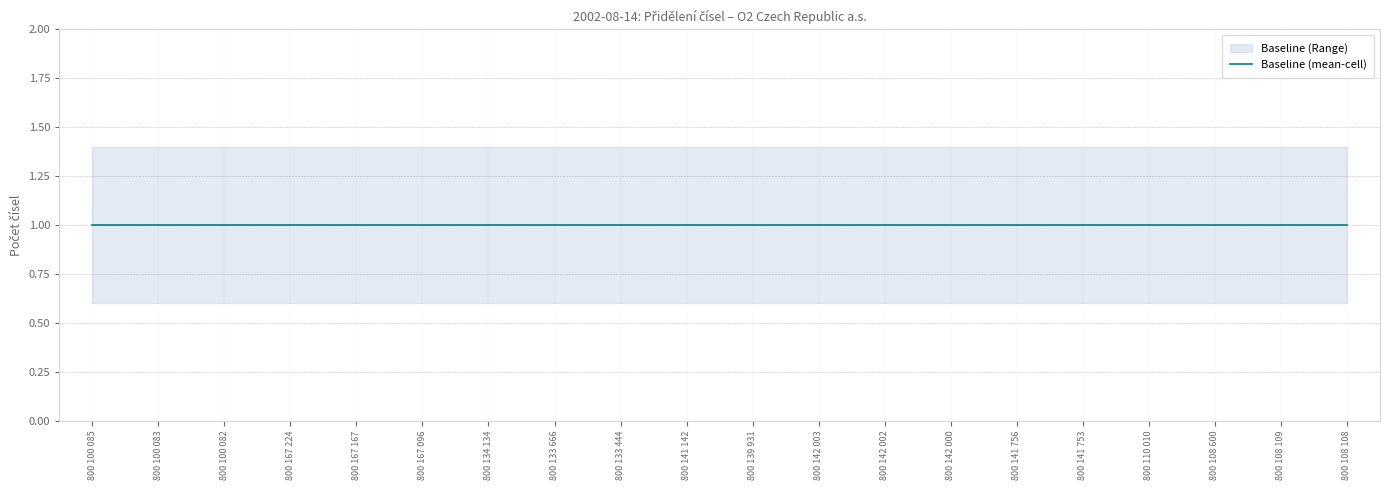

What is the maximum value for Počet čísel (count)?

1.0